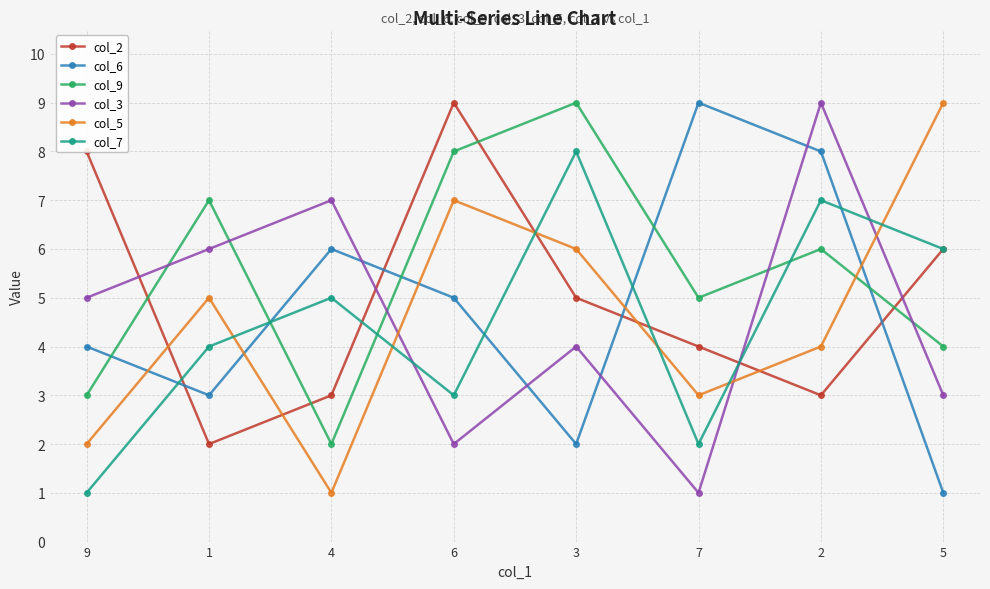

What are all the series names shown in the legend?

col_2, col_6, col_9, col_3, col_5, col_7